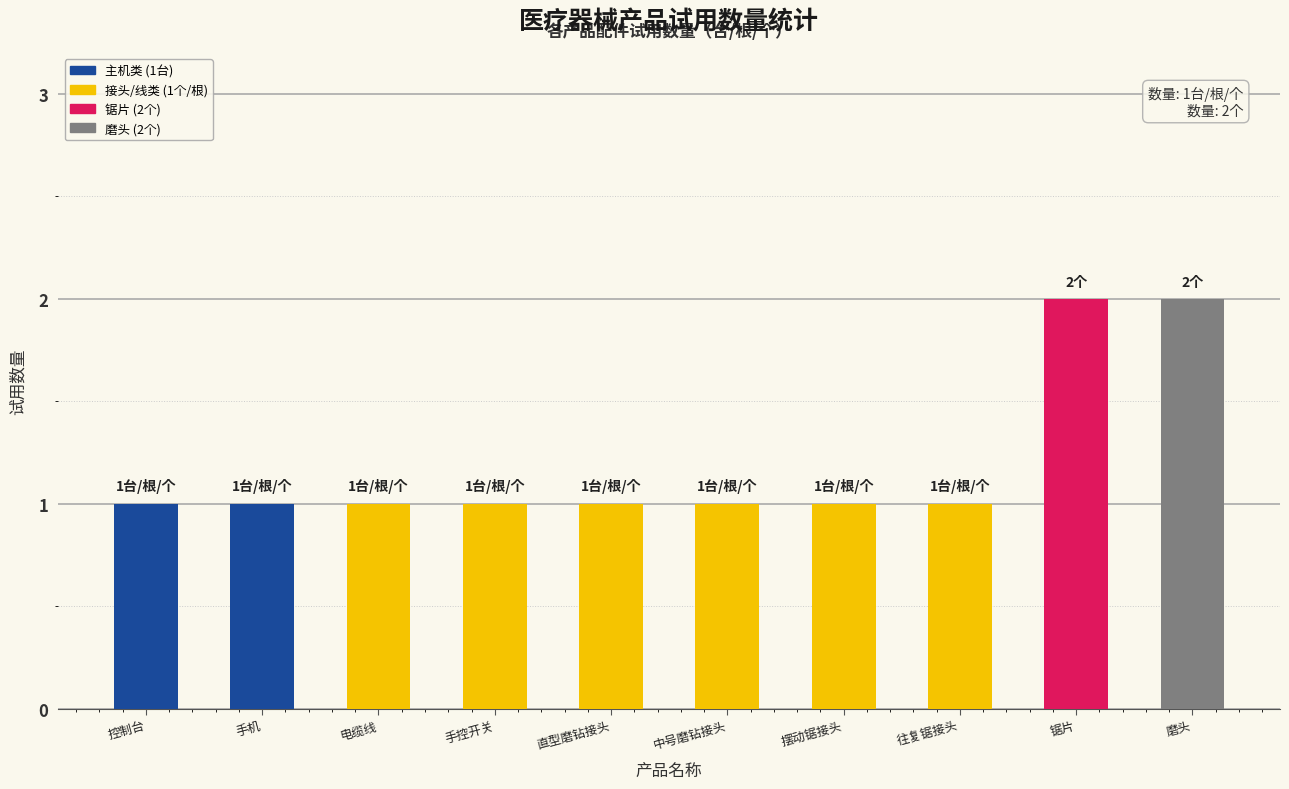

Reading left to right, list all the values displayed in this chart.

控制台=1	手机=1	电缆线=1	手控开关=1	直型磨钻接头=1	中号磨钻接头=1	摆动锯接头=1	往复锯接头=1	锯片=2	磨头=2